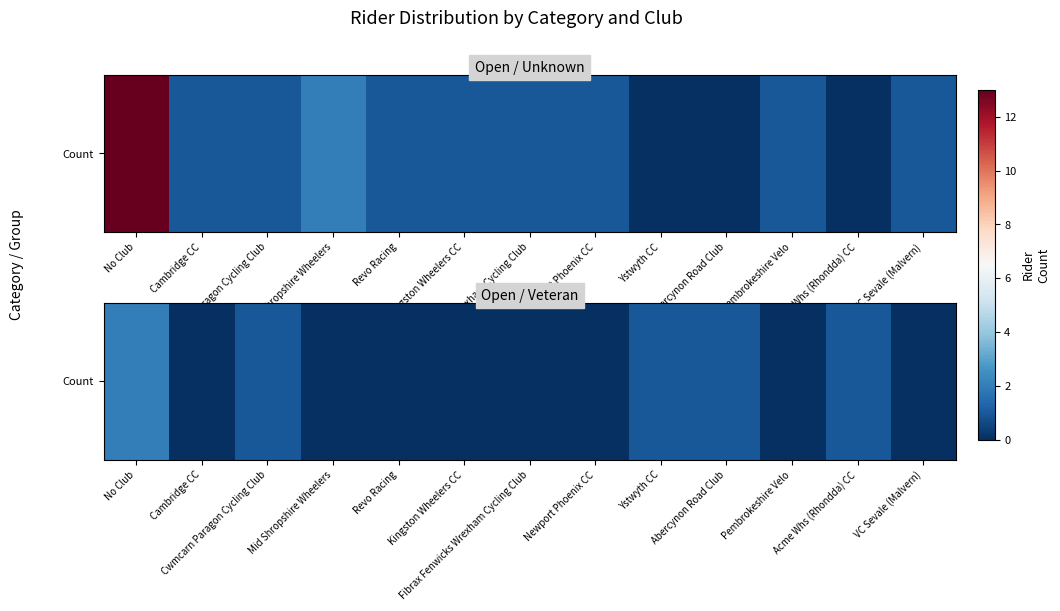

What is the maximum value shown in the chart?

2